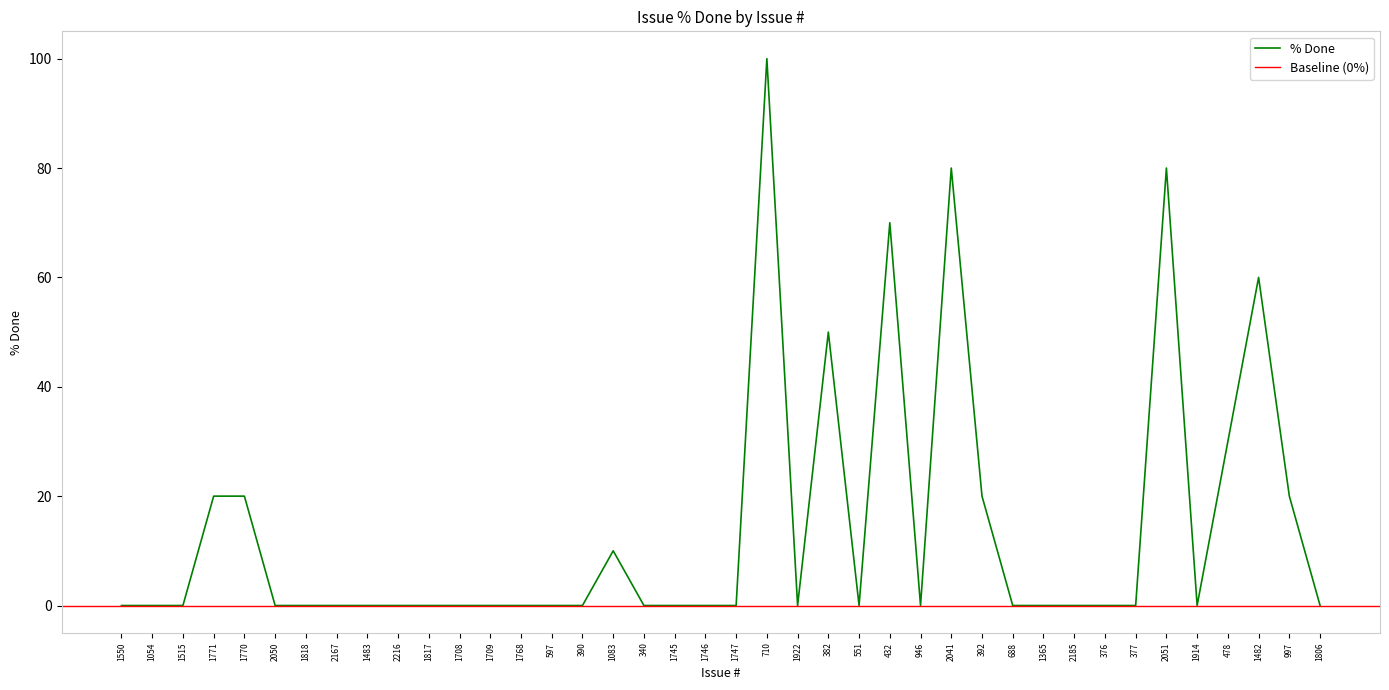

Which has a higher value, 382 or 710?

710